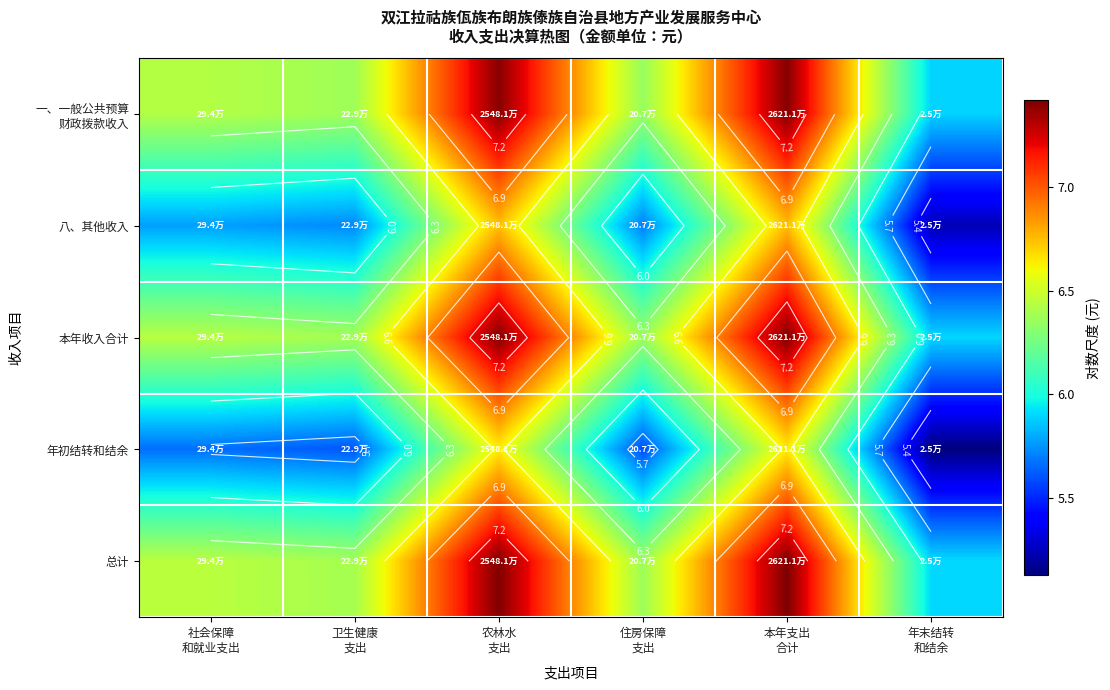

How many data points does each series have?

6